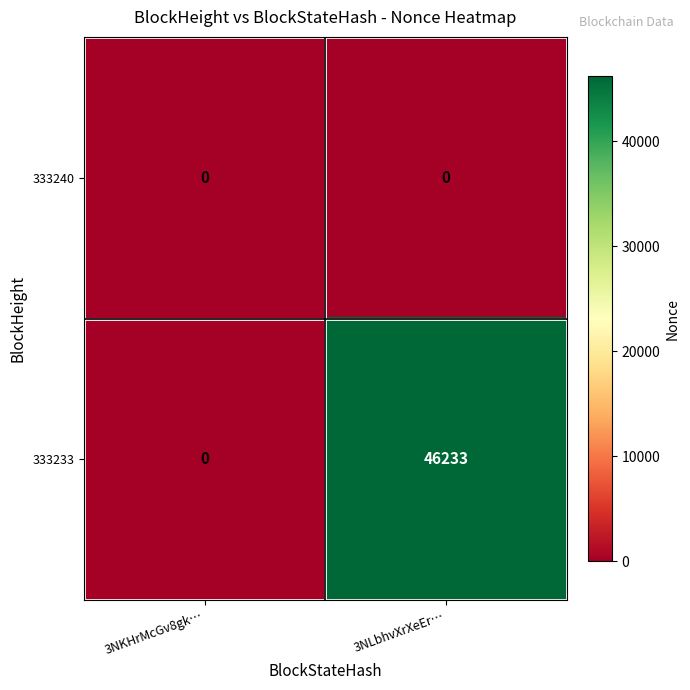

Reading left to right, list all the values displayed in this chart.

333240: 3NKHrMcGv8gk…=0	3NLbhvXrXeEr…=0
333233: 3NKHrMcGv8gk…=0	3NLbhvXrXeEr…=46233